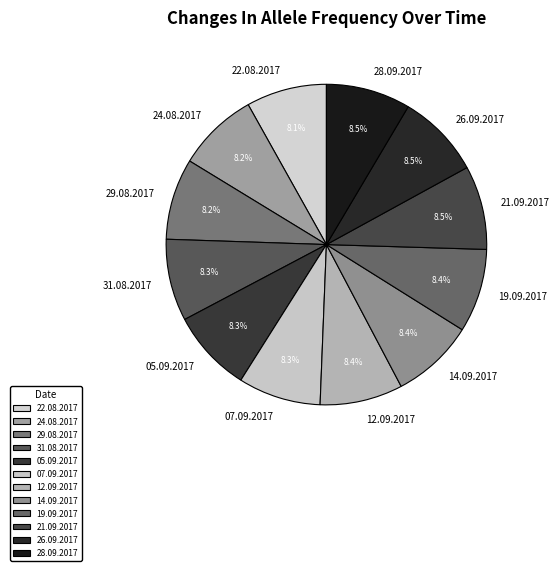

Does 12.09.2017 represent more than half of the total?

No